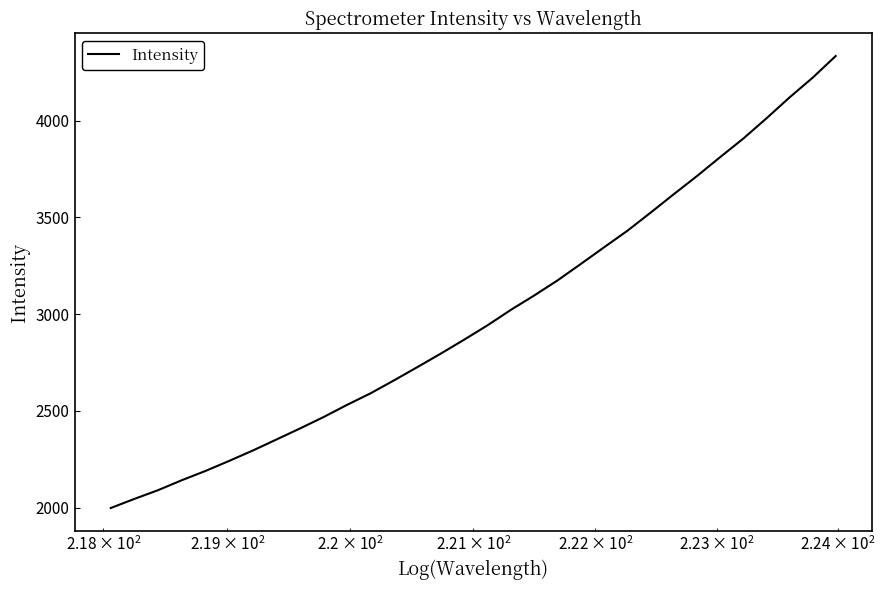

What is the minimum value shown in the chart?

1998.0